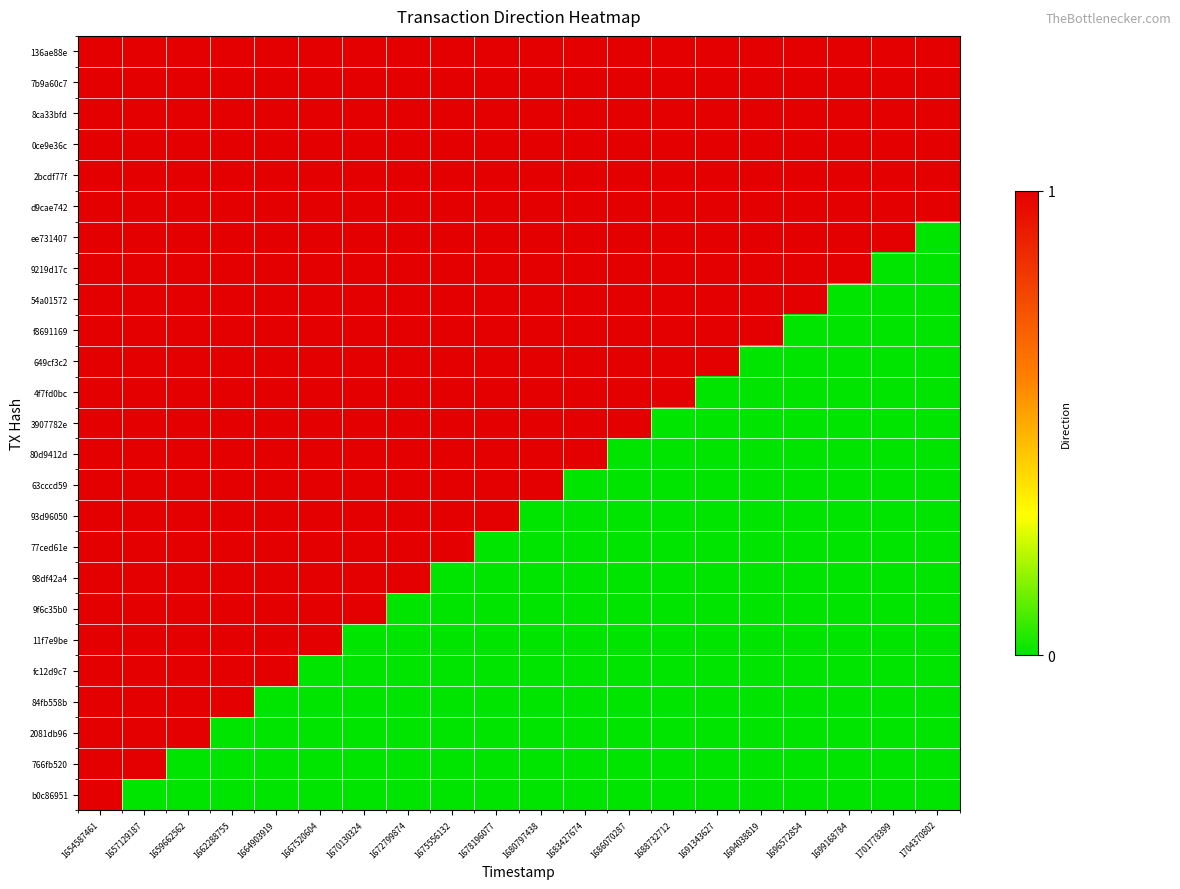

List the series in order of their peak value, highest first.

136ae88e, 7b9a60c7, 8ca33bfd, 0ce9e36c, 2bcdf77f, d9cae742, ee731407, 9219d17c, 54a01572, f8691169, 649cf3c2, 4f7fd0bc, 3907782e, 80d9412d, 63cccd59, 93d96050, 77ced61e, 98df42a4, 9f6c35b0, 11f7e9be, fc12d9c7, 84fb558b, 2081db96, 766fb520, b0c86951